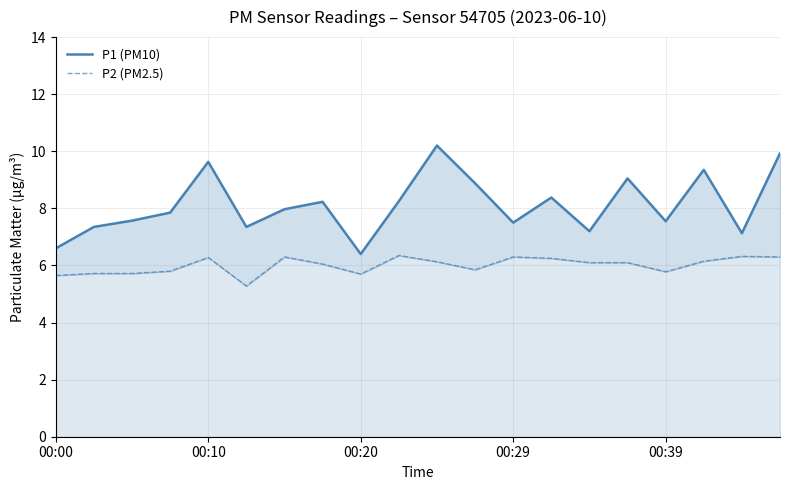

What is the total value across all series at 7?

14.3